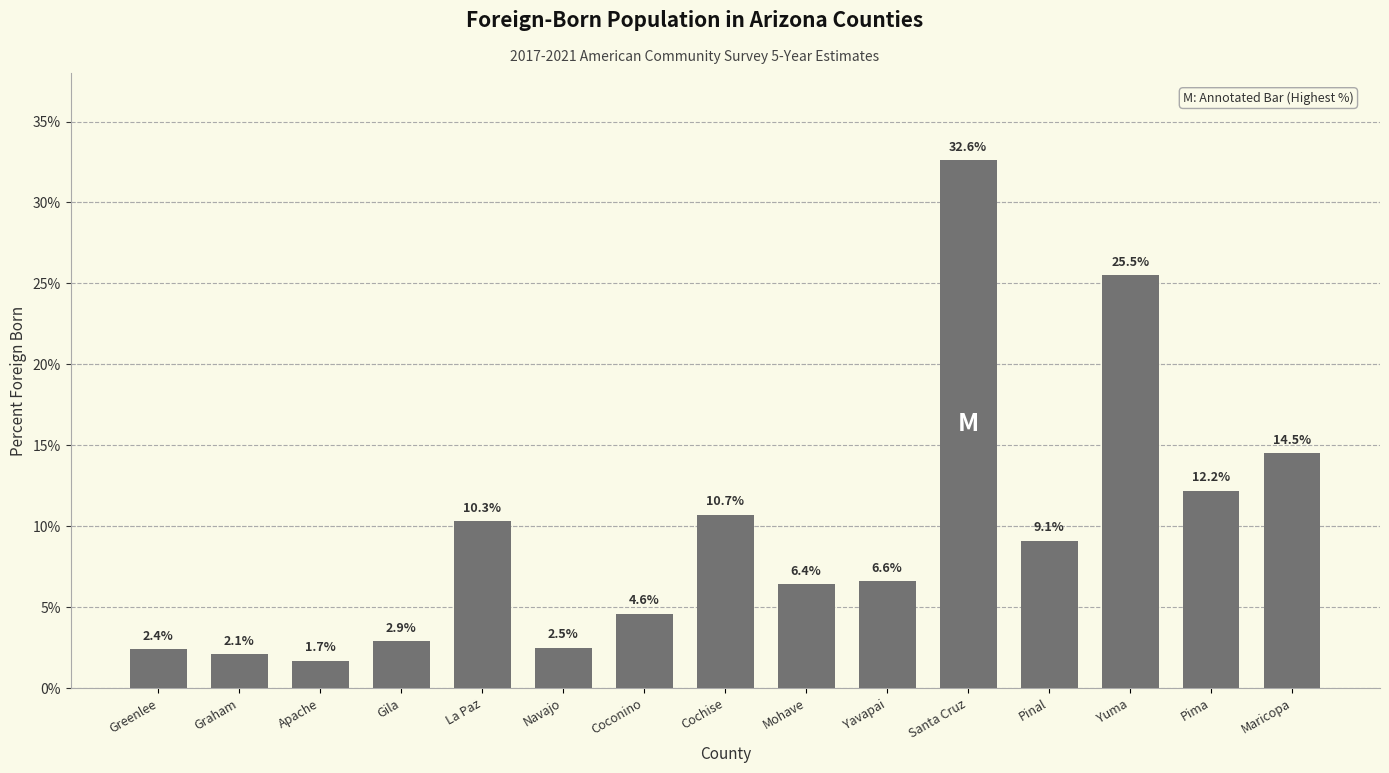

Reading left to right, transcribe all the data shown in this chart.

2.4	2.1	1.7	2.9	10.3	2.5	4.6	10.7	6.4	6.6	32.6	9.1	25.5	12.2	14.5